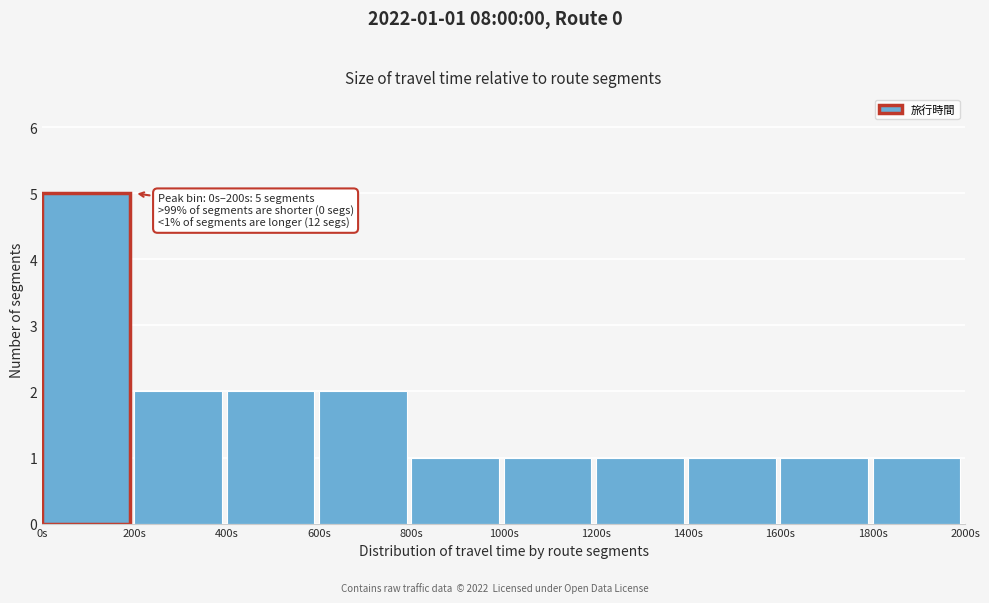

Which range on the x-axis has the tallest bar?

0 to 200